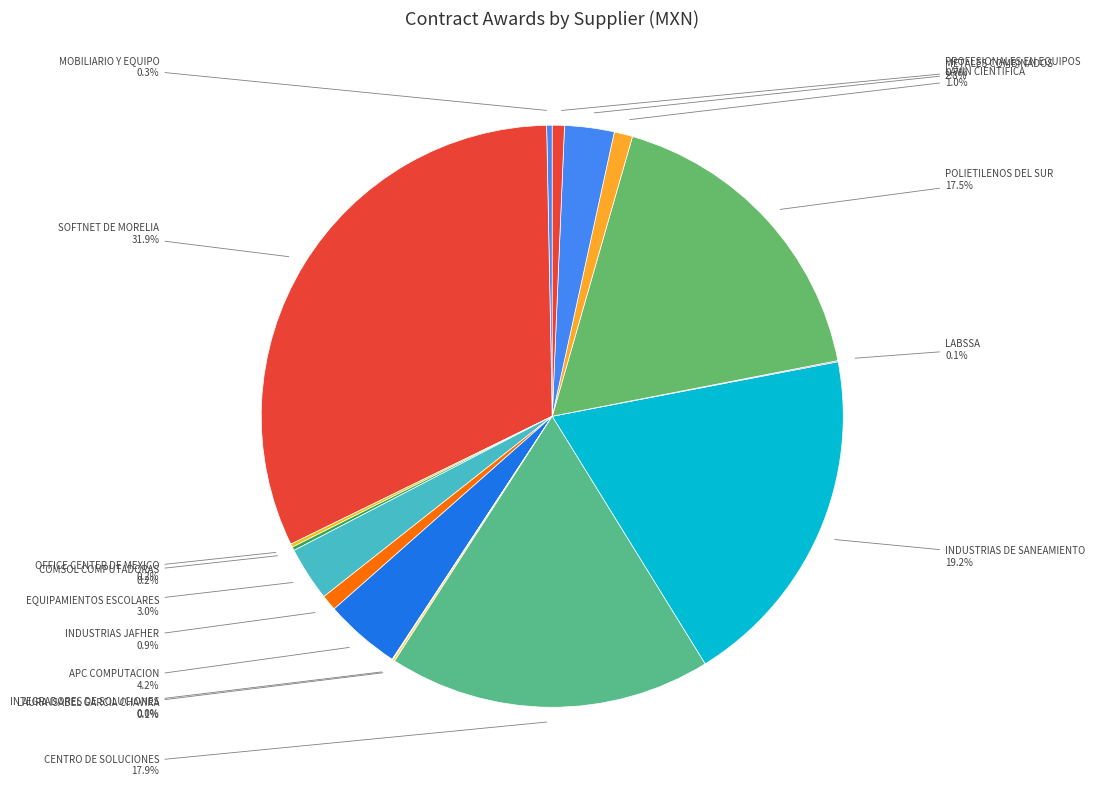

Which slice is the largest?

SOFTNET DE MORELIA